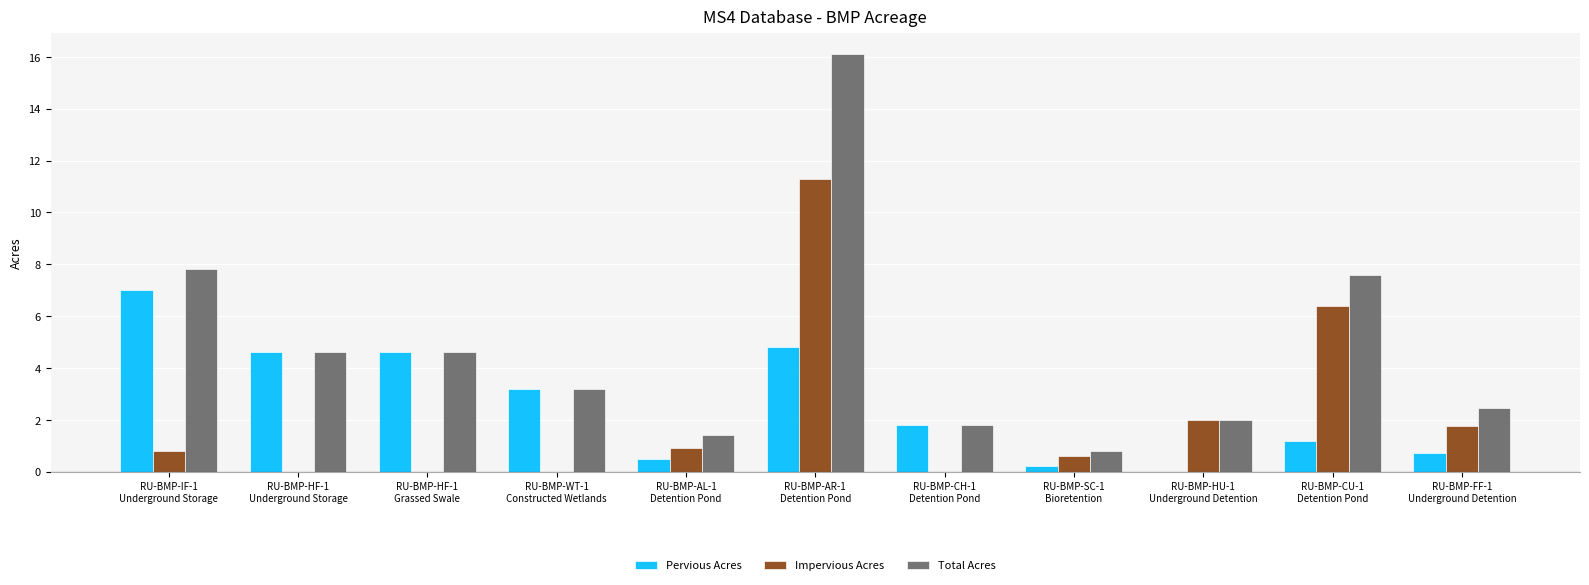

What is the maximum value for Pervious Acres?

7.0